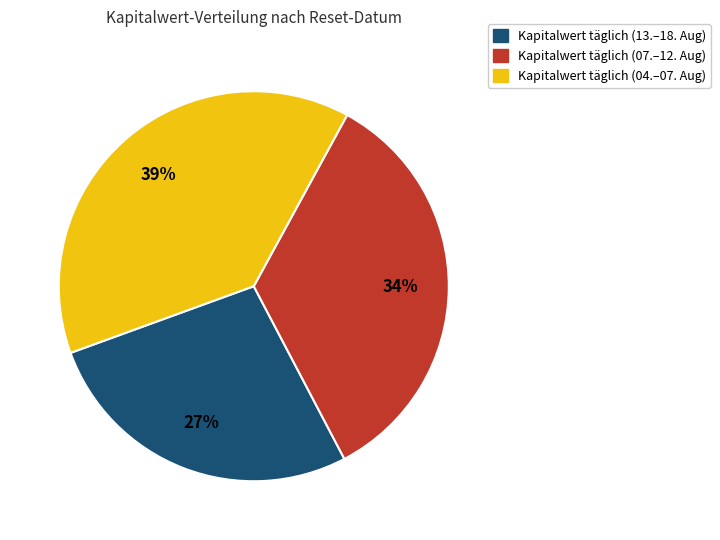

Is there any slice that represents more than half of the pie?

No